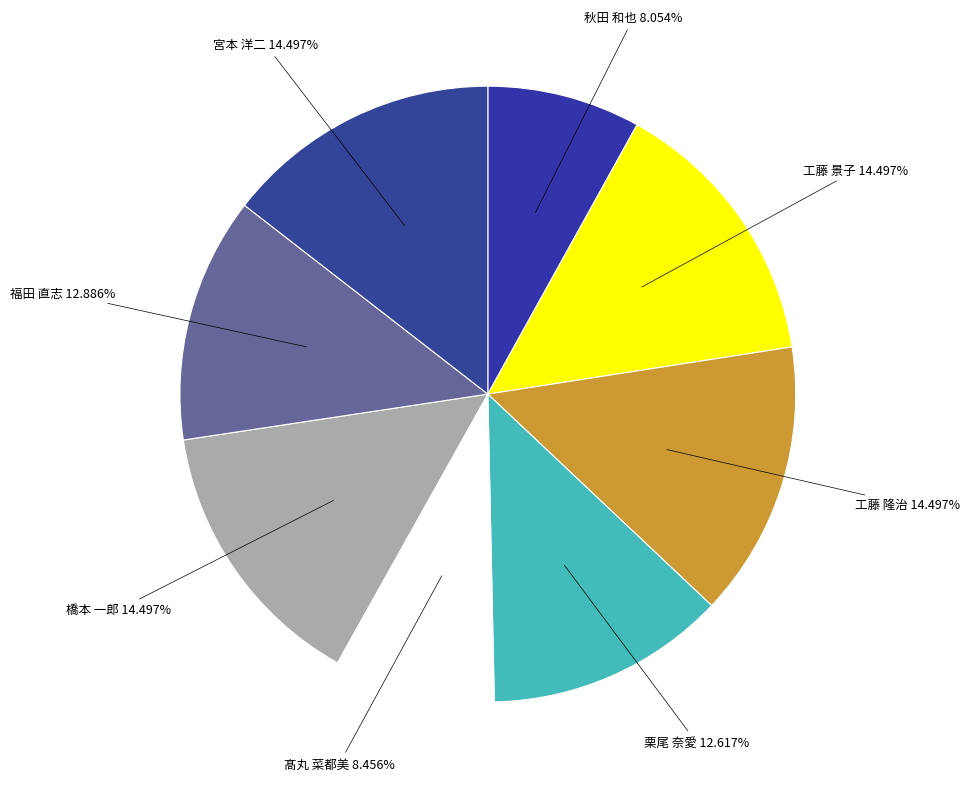

What percentage is the 髙丸 菜都美 slice, to the nearest percent?

8%